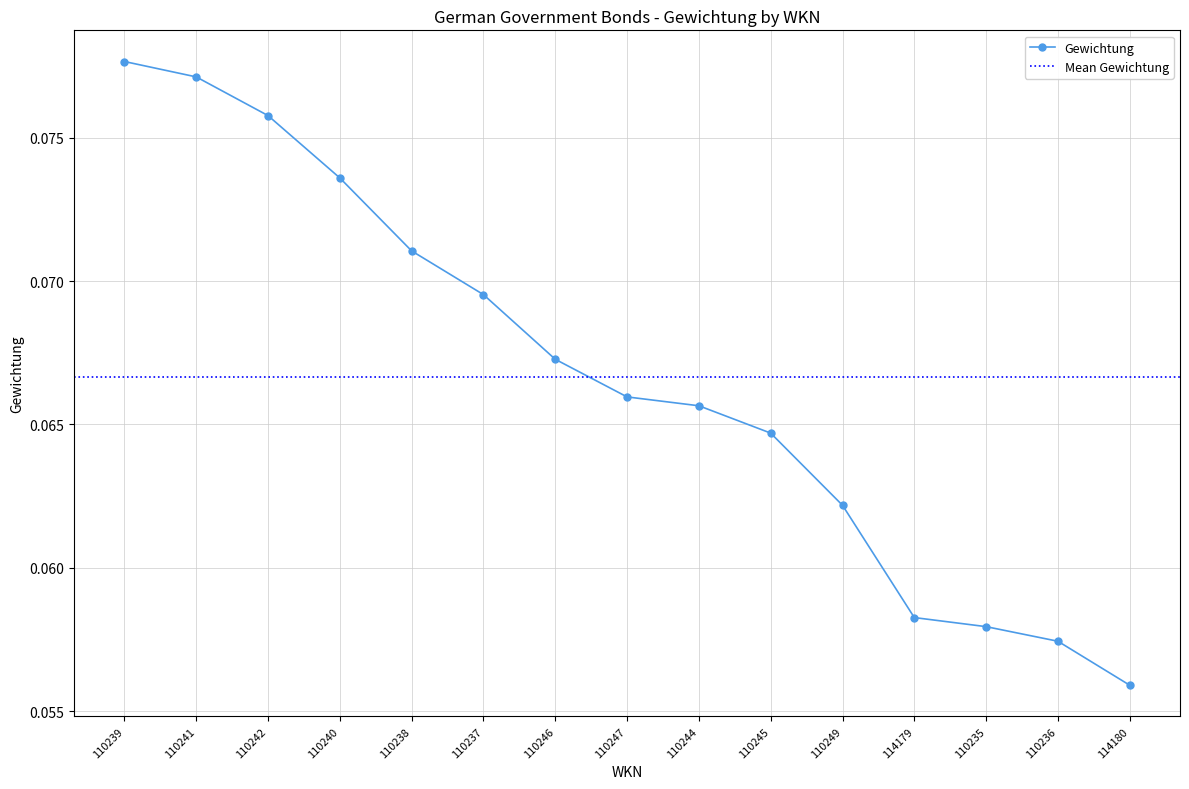

The value at 110246 is 0.1. True or false?

False